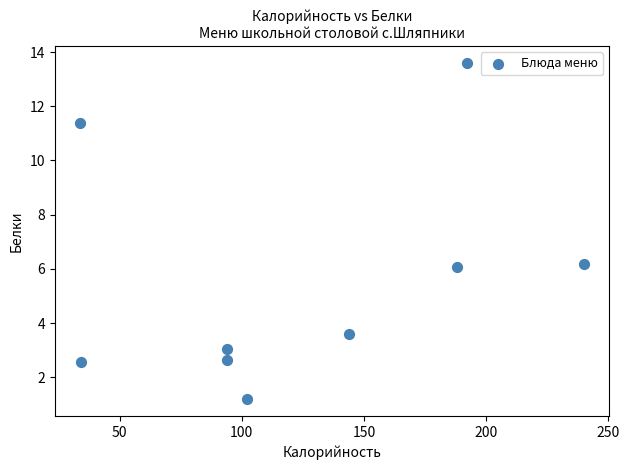

What is the average X value?

124.7